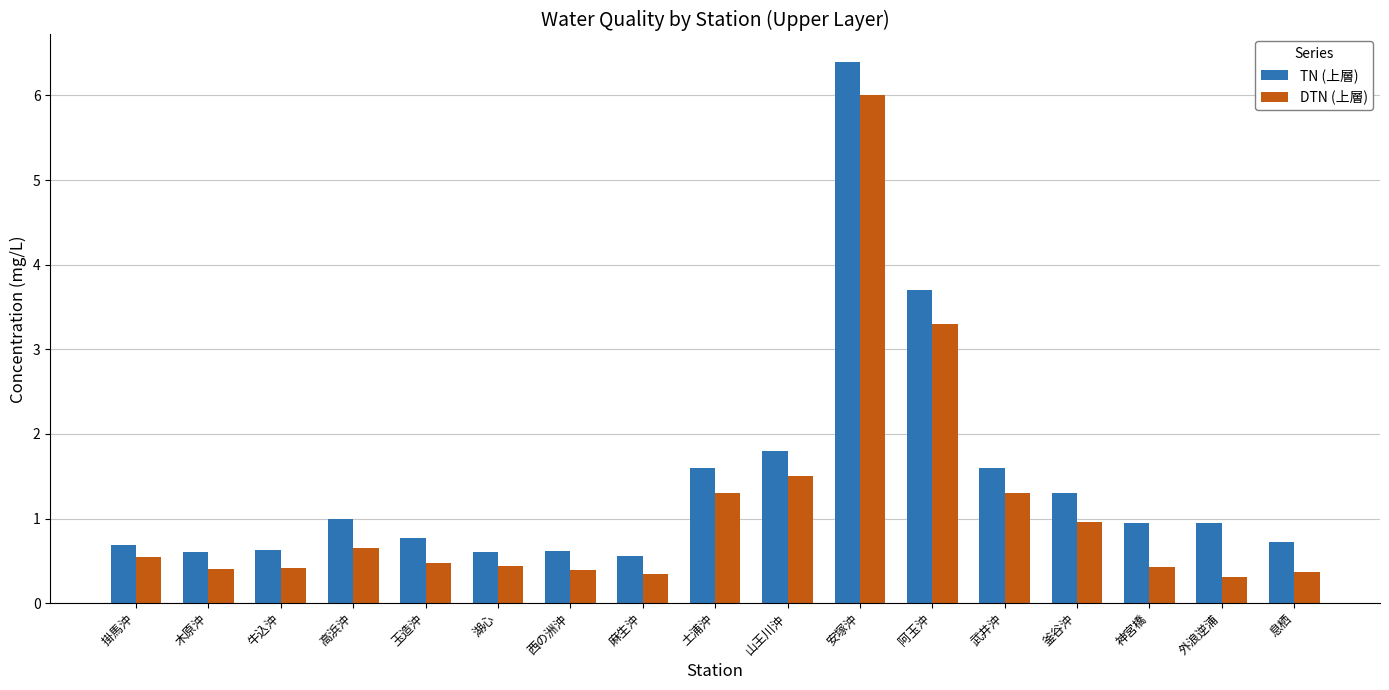

At 山王川沖, list the series in order from largest to smallest.

TN (上層), DTN (上層)